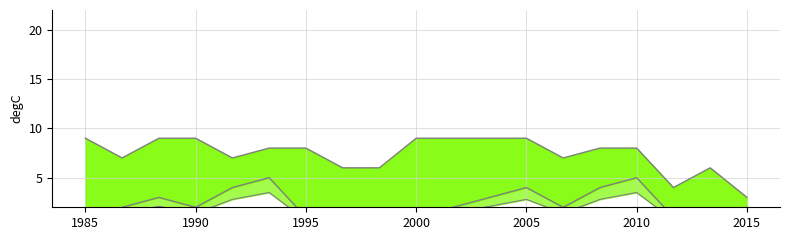

How many lines are shown in the chart?

3